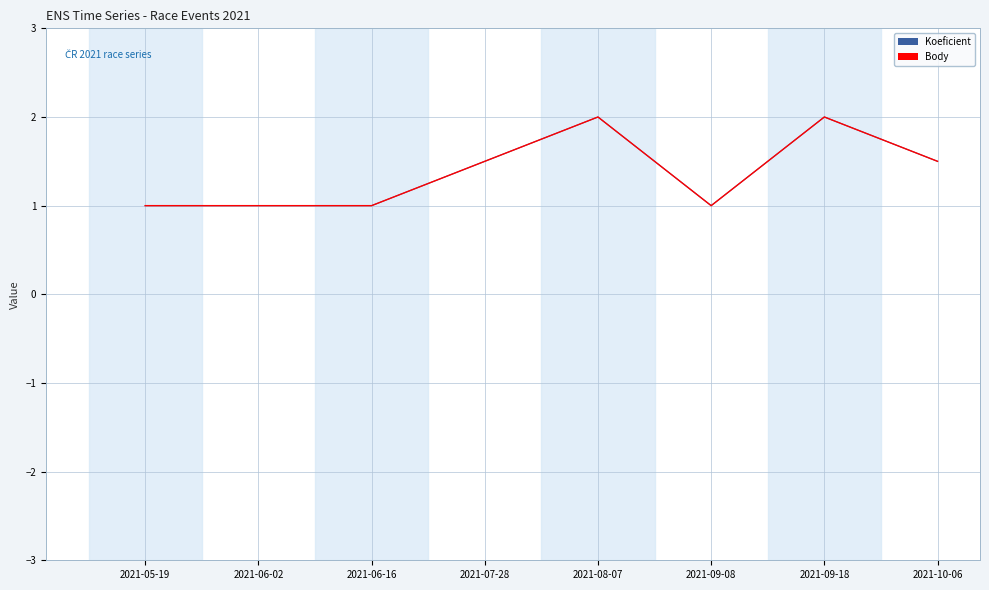

Rank the categories by Koeficient value from lowest to highest.

2021-05-19, 2021-06-02, 2021-06-16, 2021-09-08, 2021-07-28, 2021-10-06, 2021-08-07, 2021-09-18